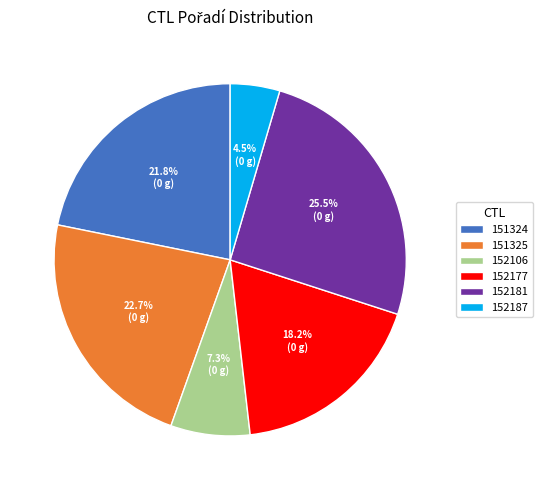

Does 152106 represent more than half of the total?

No